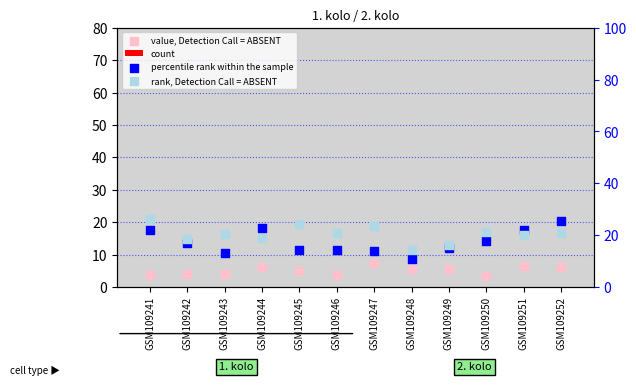

What is the total value across all series at GSM109246?

38.7